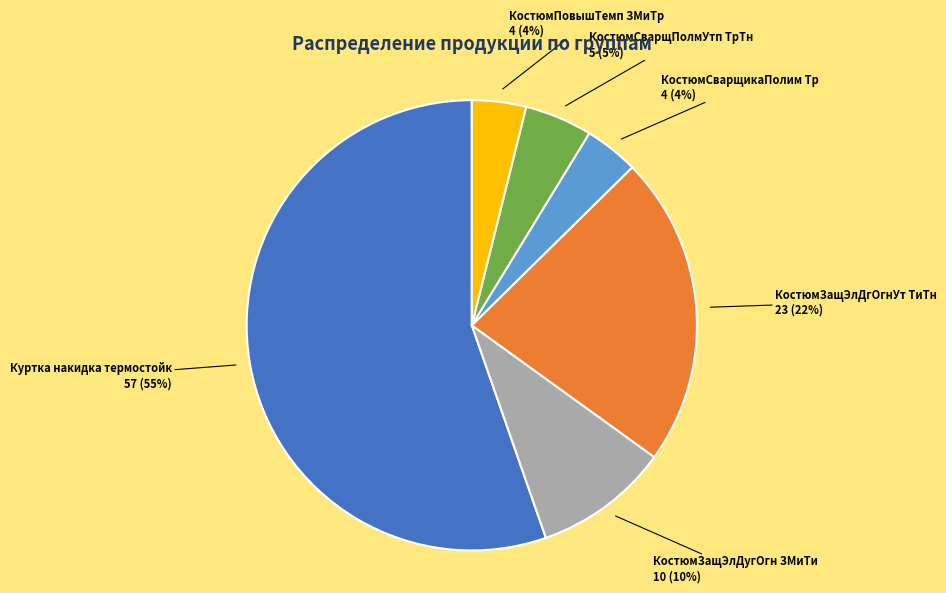

Which slice is the largest?

Куртка накидка термостойк